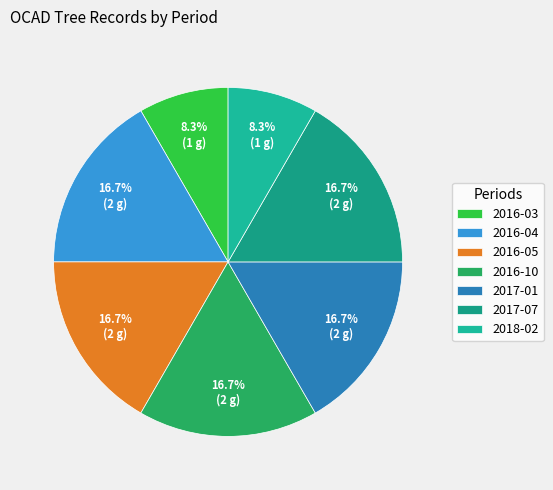

Count the number of slices in the pie.

7